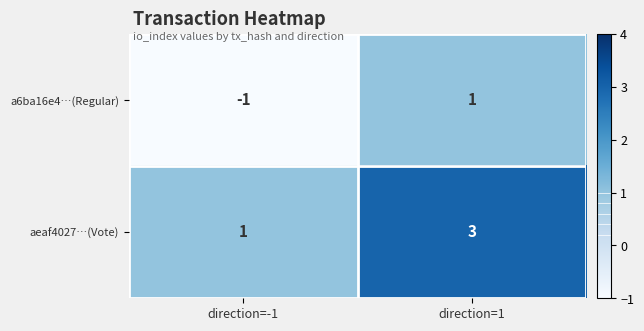

Is it true that a6ba16e4…(Regular) equals -2 at direction=-1?

False